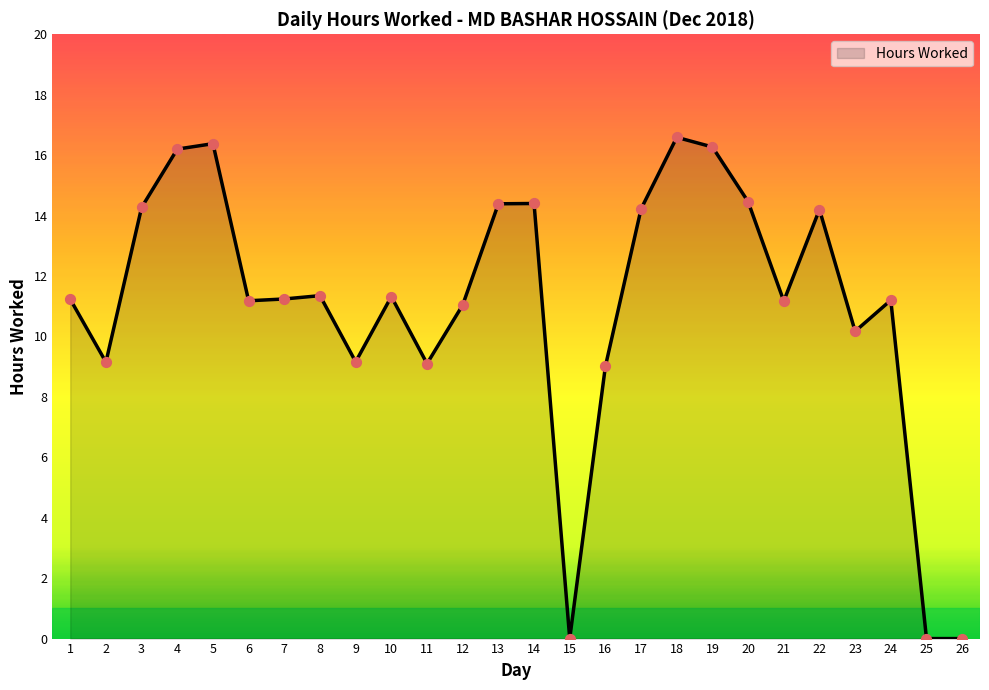

Approximately how many times larger is the value at 17 compared to 22?

1.0